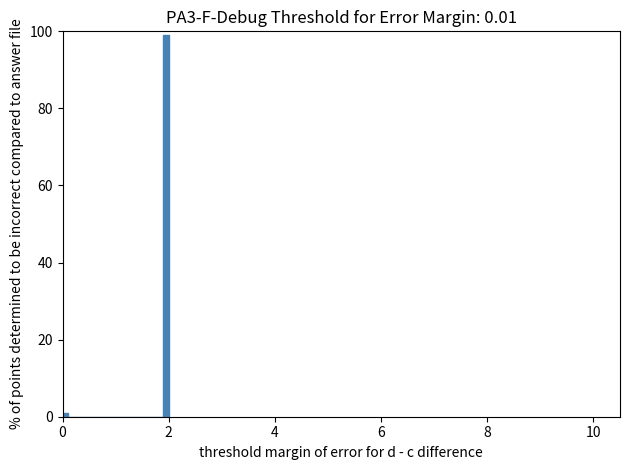

Around what value on the x-axis is the tallest bar? Give the approximate position of its centre, as read against the axis.

2.0